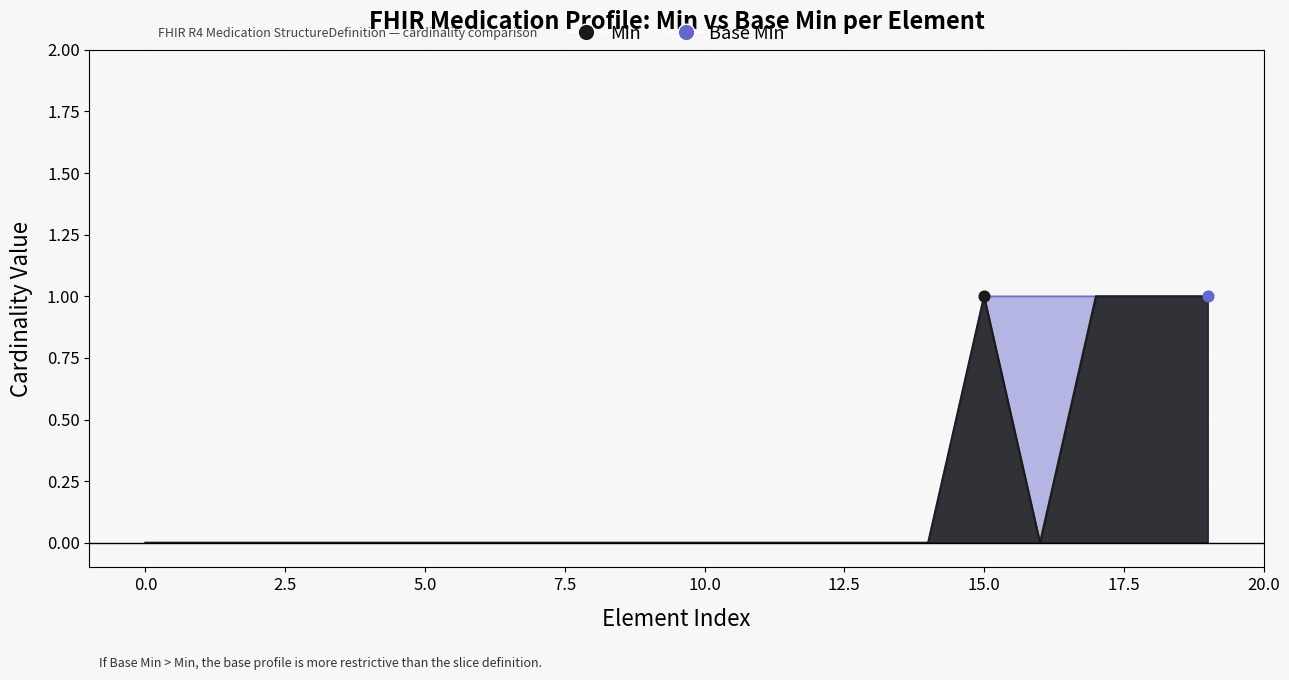

Which series has the widest spread of Y values?

Min